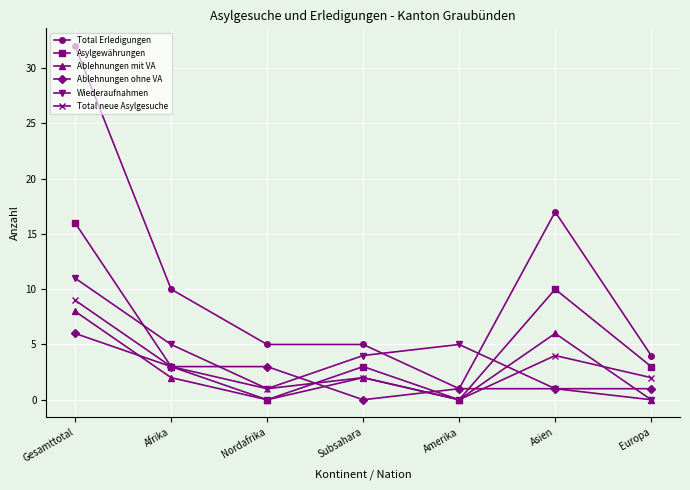

True or false: Total Erledigungen and Total neue Asylgesuche intersect in this chart.

False